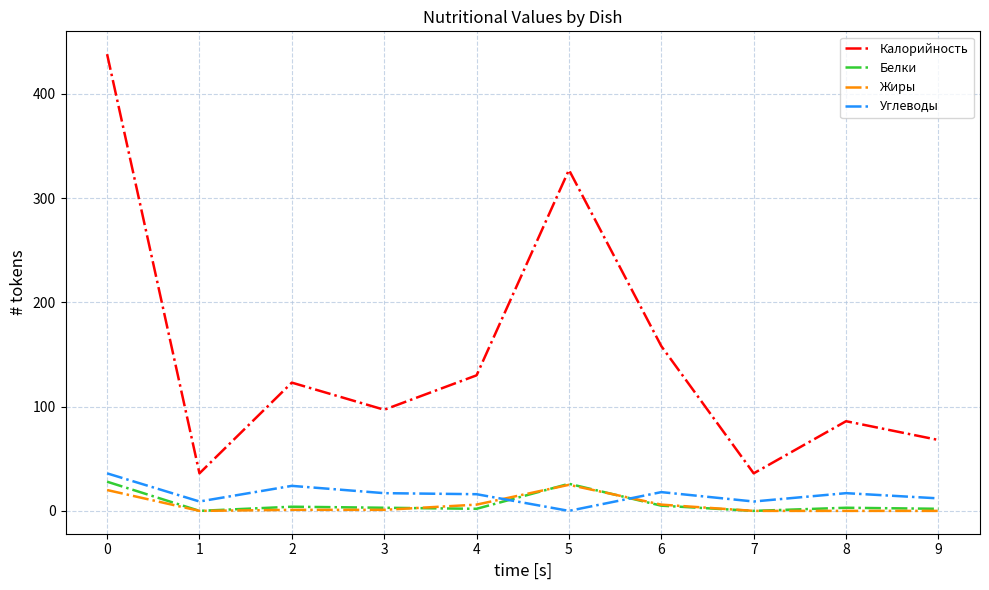

How many intersections are there between Белки and Углеводы?

2